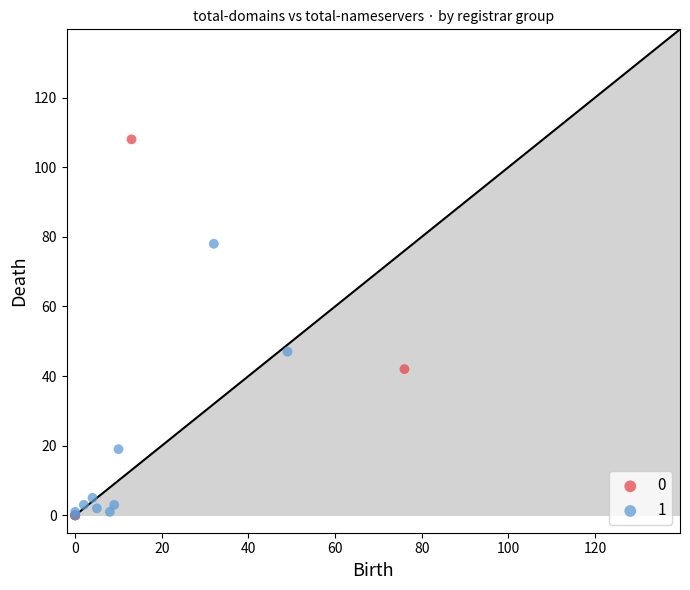

What are all the series names shown in the legend?

0, 1